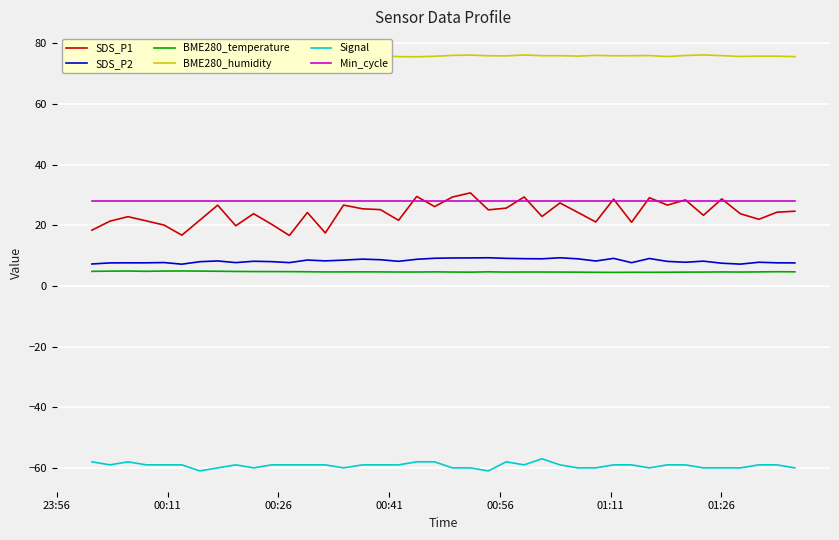

What is the value of the BME280_humidity point at the 29th from the left?

76.1